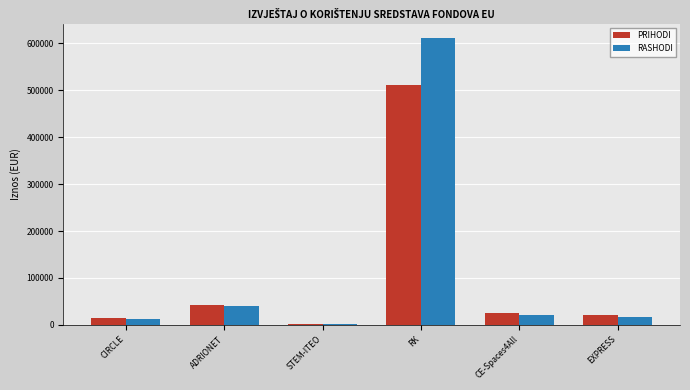

What is the sum of all PRIHODI values?

616254.6